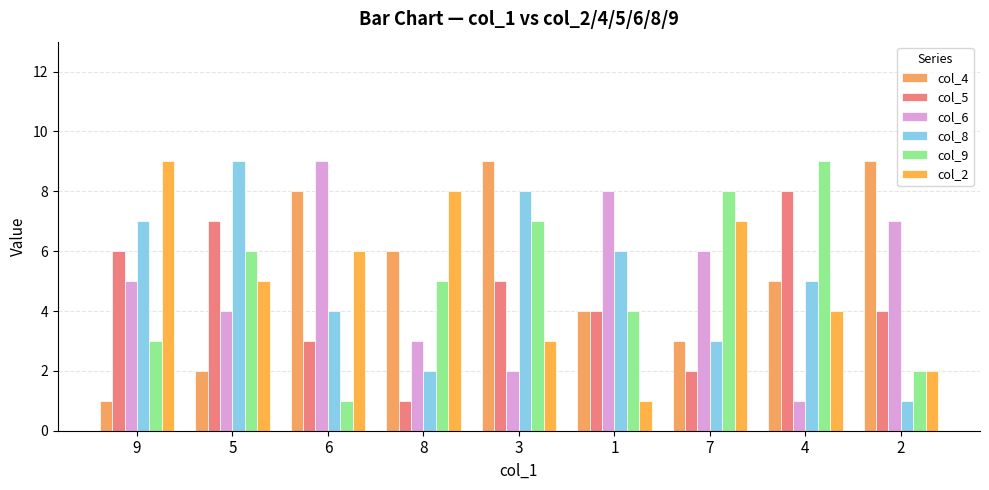

What is the label of the 9th bar from the left?

2